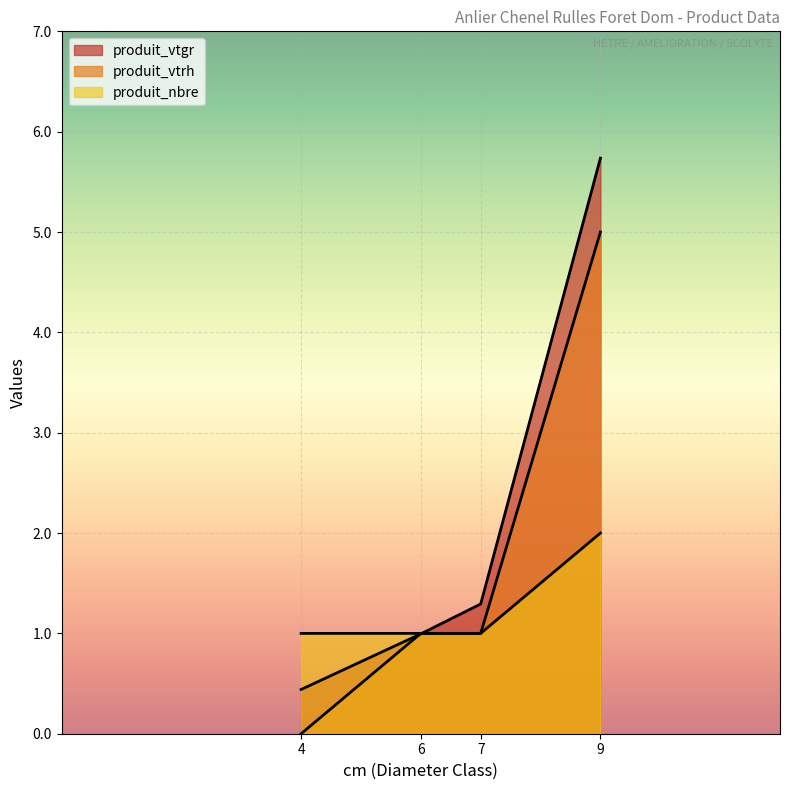

True or false: produit_nbre and produit_vtrh intersect in this chart.

False